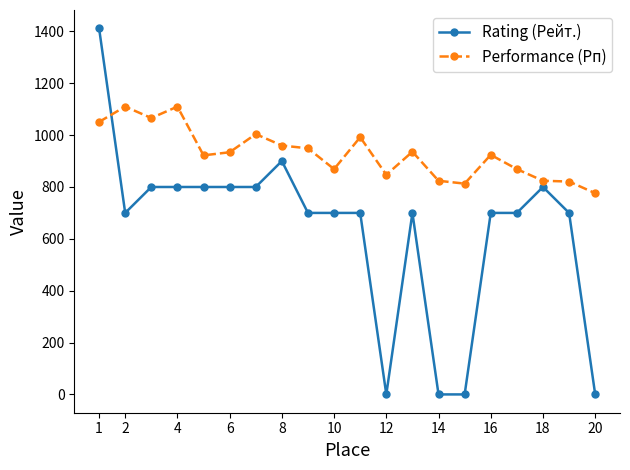

Does the chart display data point markers on the line(s)?

Yes